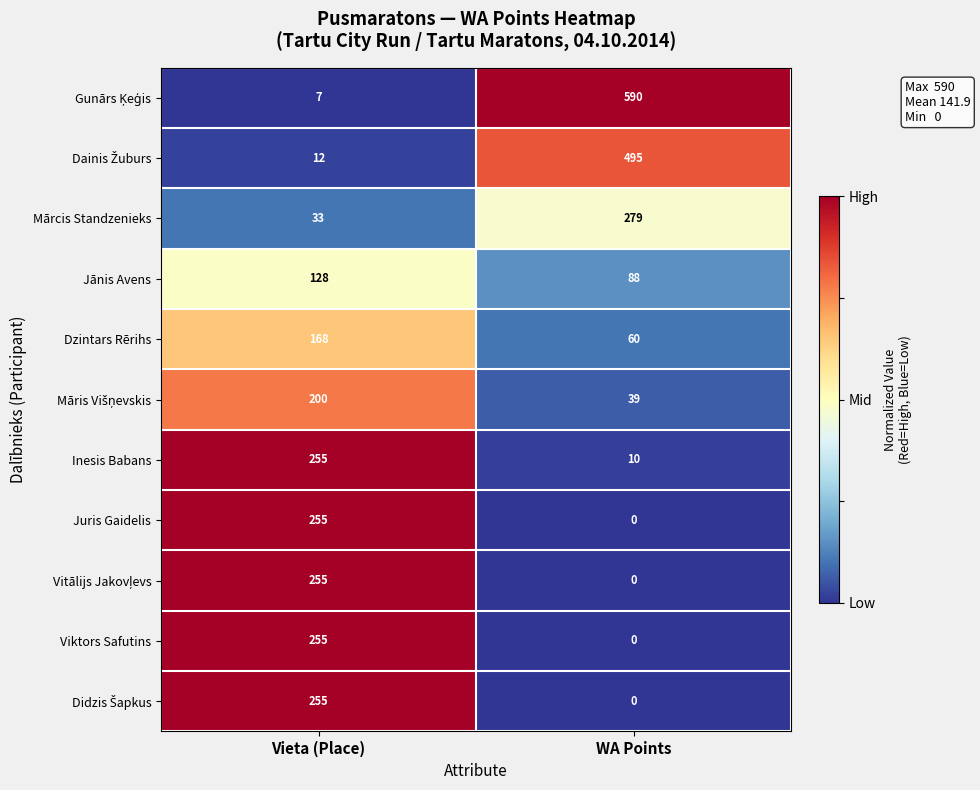

How many data points in Viktors Safutins are less than 255?

1